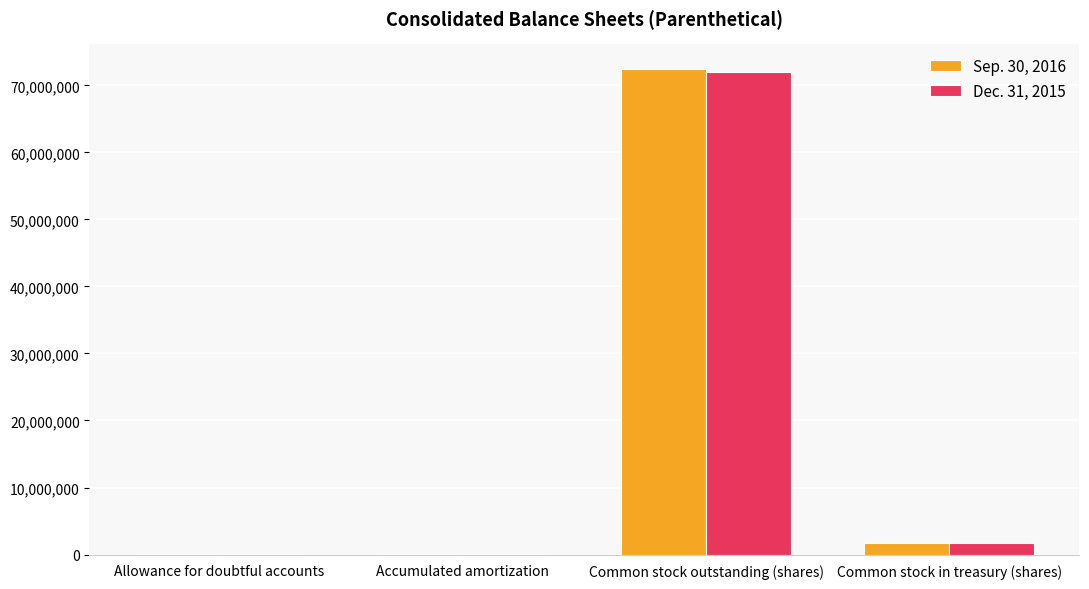

Between Common stock outstanding (shares) and Common stock in treasury (shares), which series saw the biggest shift?

Sep. 30, 2016